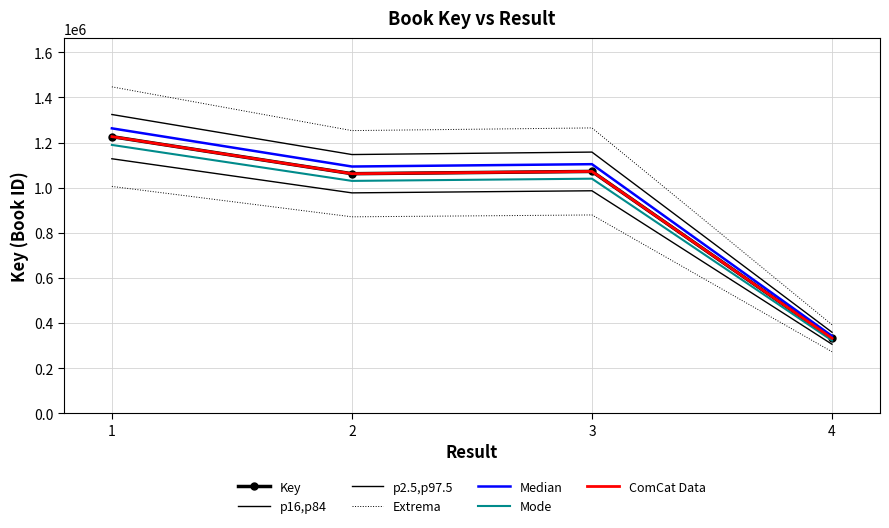

True or false: the data shows 453302 at 1.

False